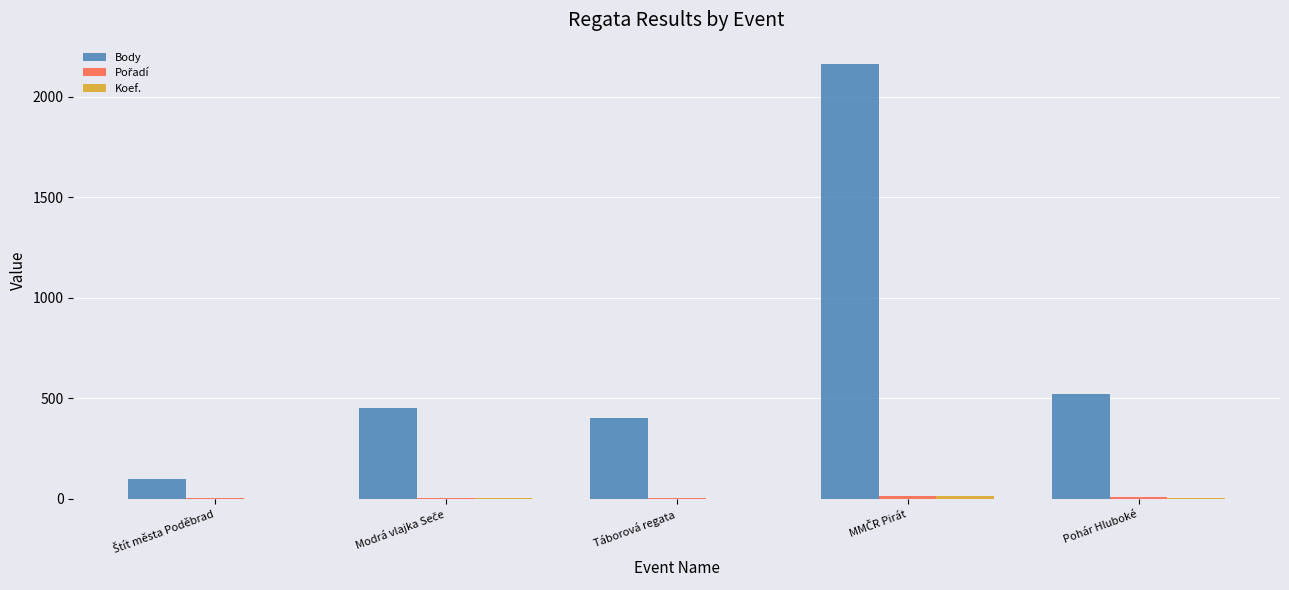

Which series has the largest total across all categories?

Body